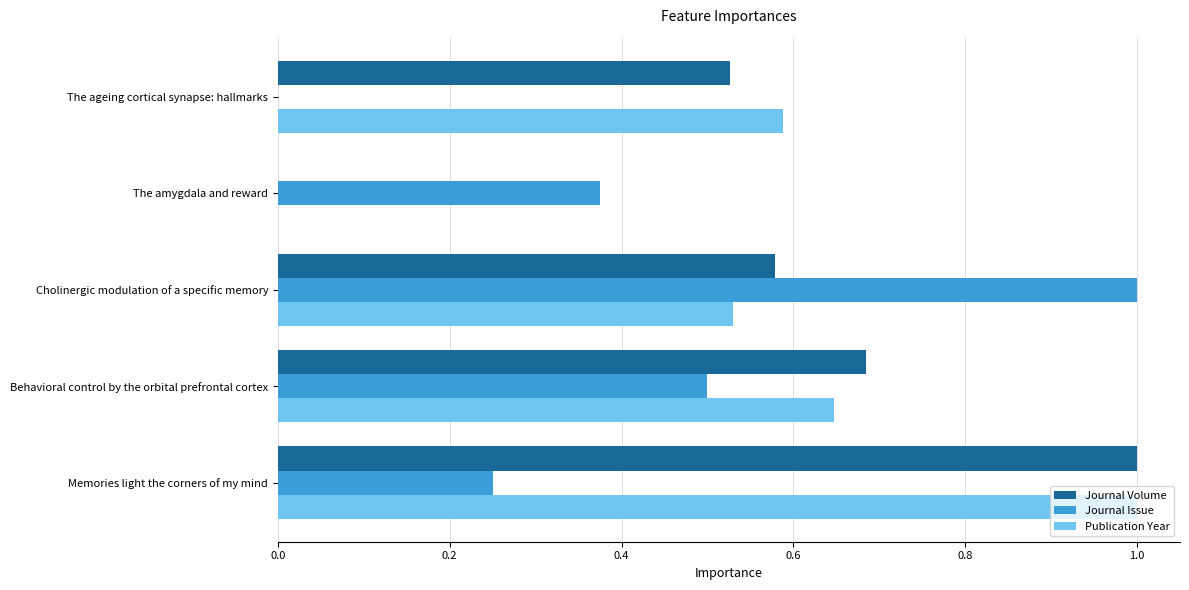

Is it true that Journal Volume equals 0.2 at The ageing cortical synapse: hallmarks?

False